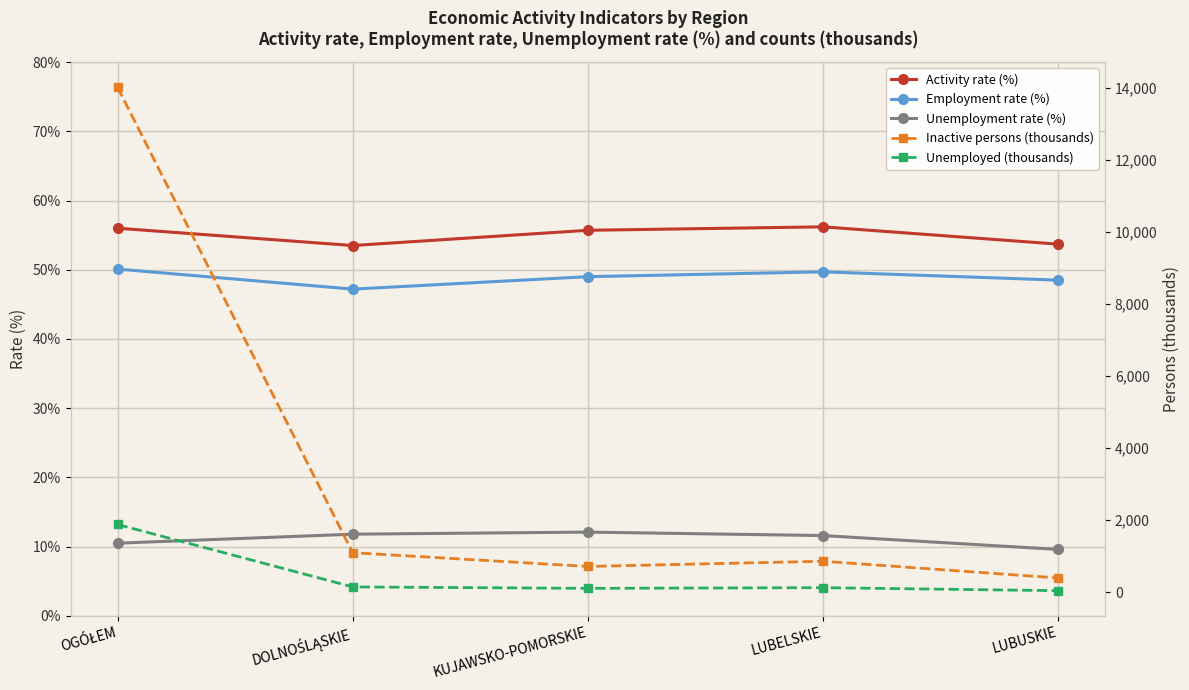

True or false: Activity rate (%) and Inactive persons (thousands) cross at least once.

False